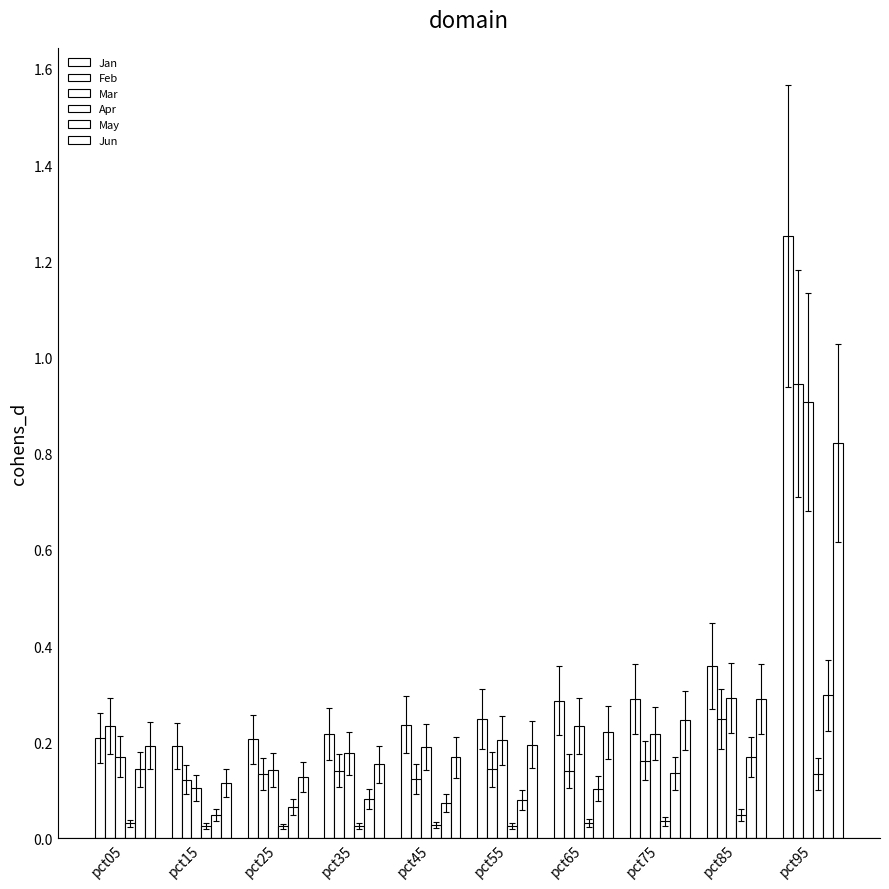

How many categories are shown in the chart?

10